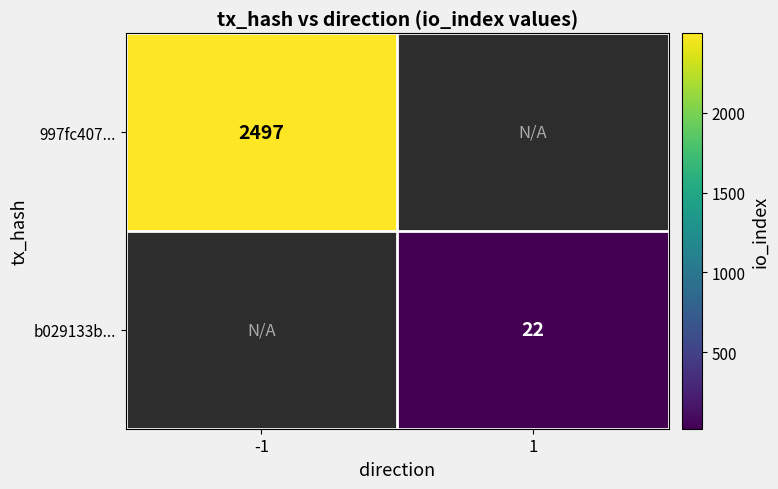

Is it true that 997fc407... equals 4399 at -1?

False